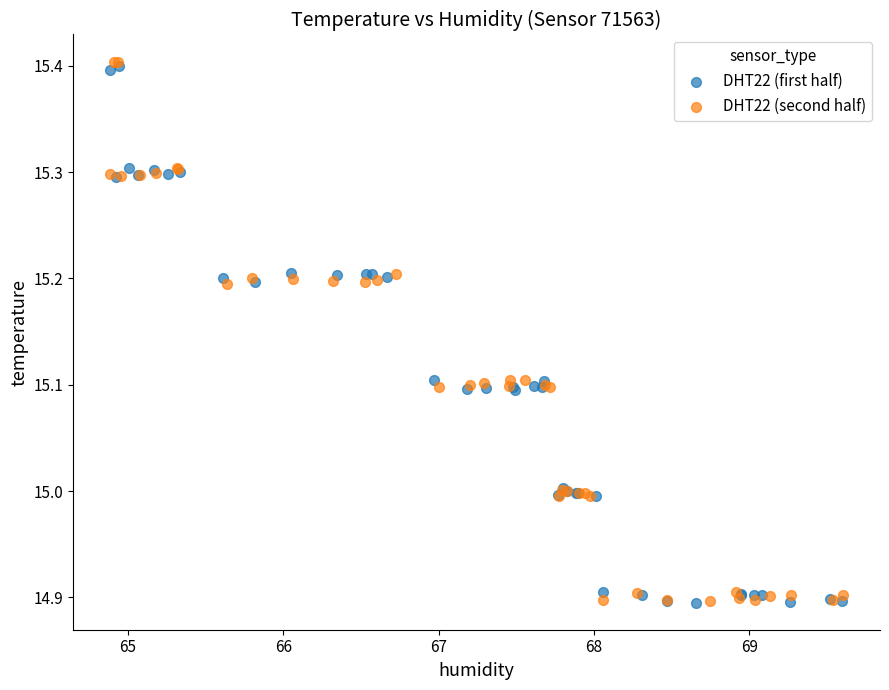

Which series has the largest Y range (max minus min)?

DHT22 (second half)